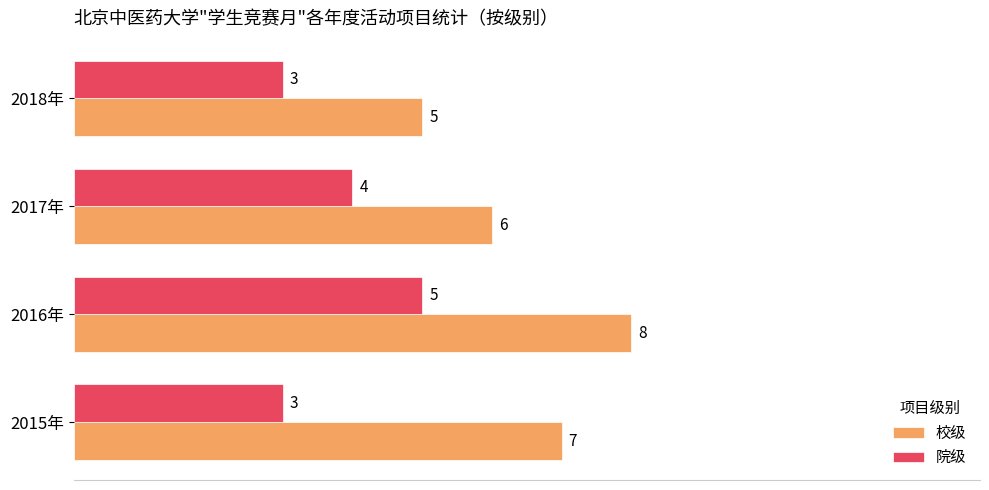

What is the difference between the maximum and minimum values in the 校级 series?

3